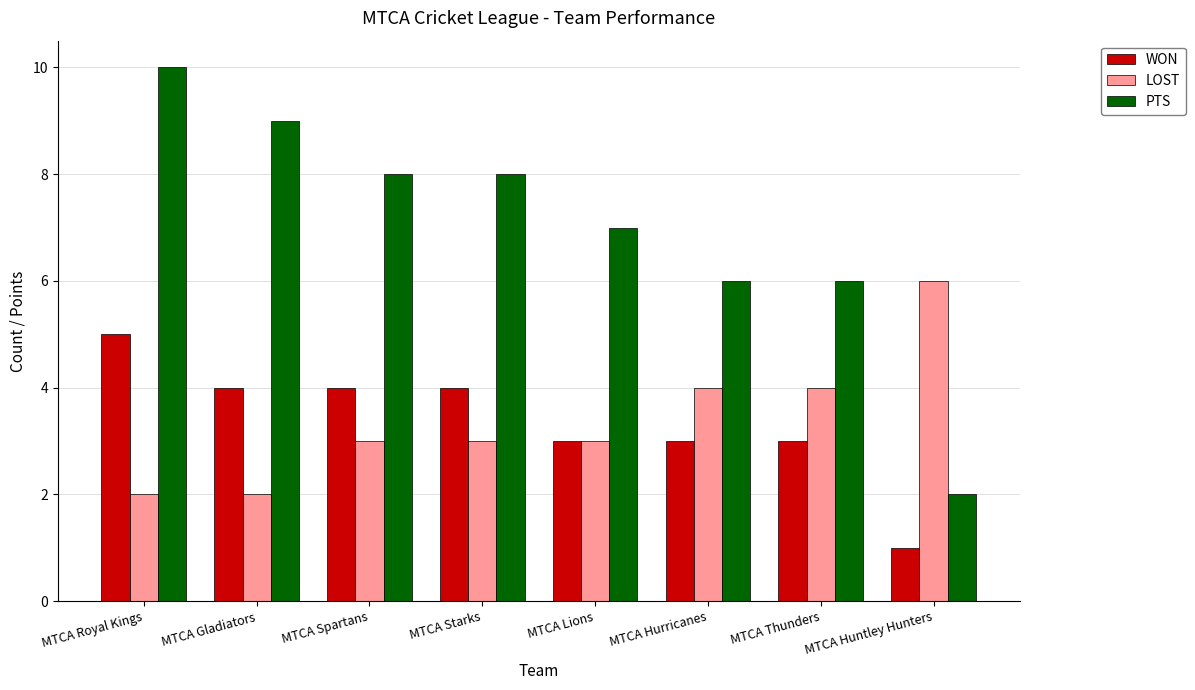

What is the sum of the WON values at MTCA Thunders and MTCA Spartans?

7